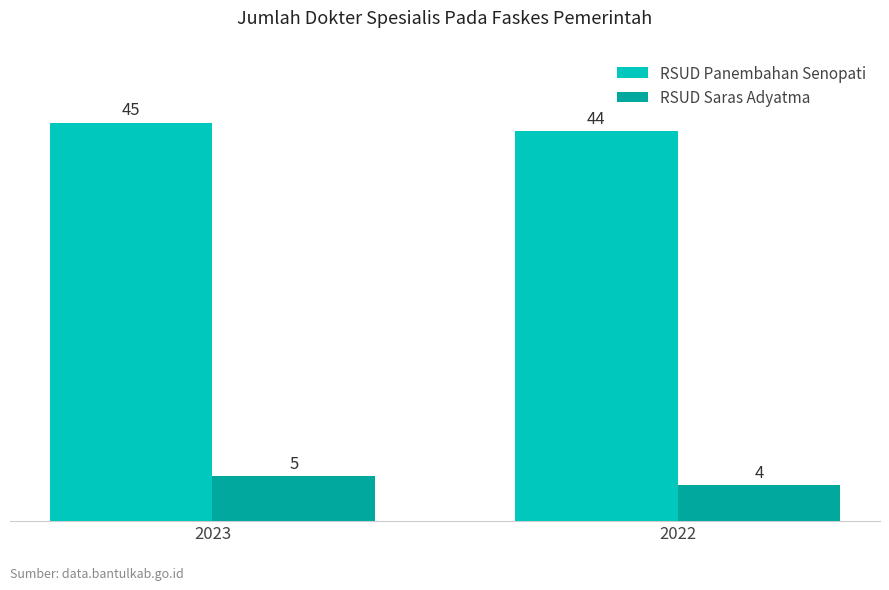

What is the difference between the highest and lowest values at 2022?

40